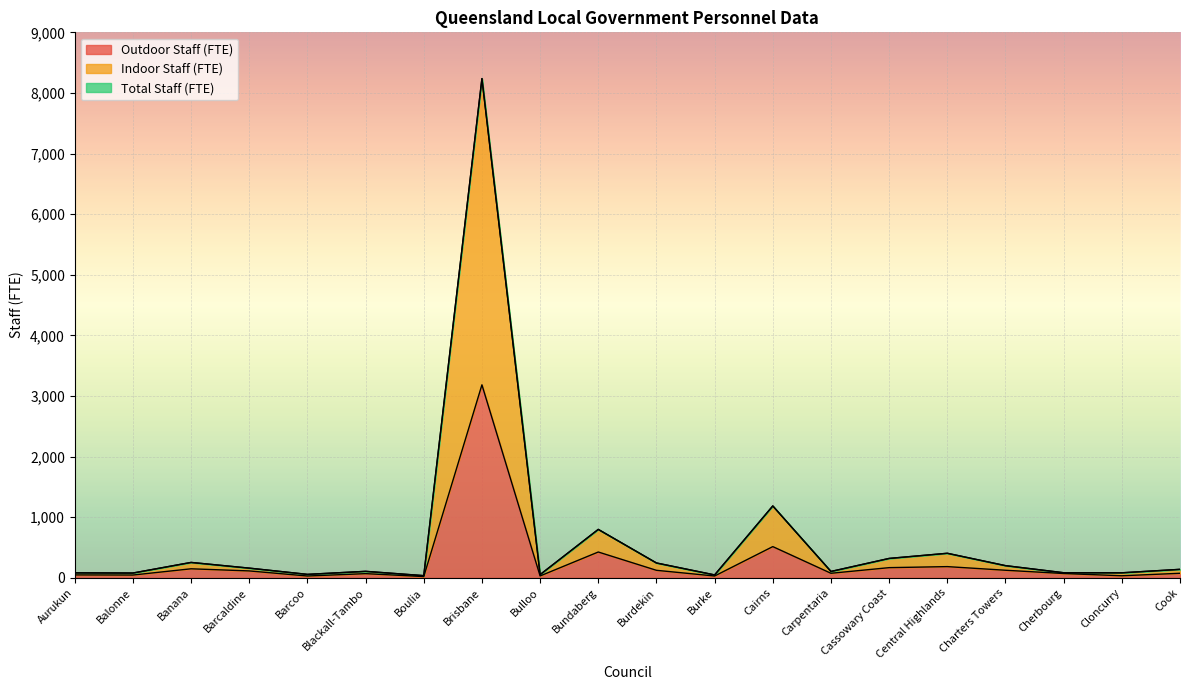

True or false: Indoor Staff (FTE) and Outdoor Staff (FTE) intersect in this chart.

False